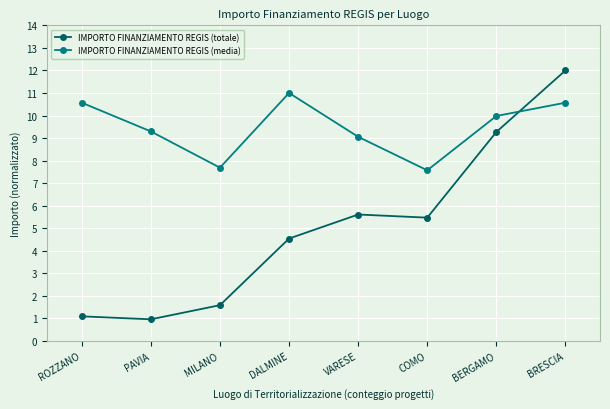

Which series has the largest range (max minus min)?

IMPORTO FINANZIAMENTO REGIS (totale)